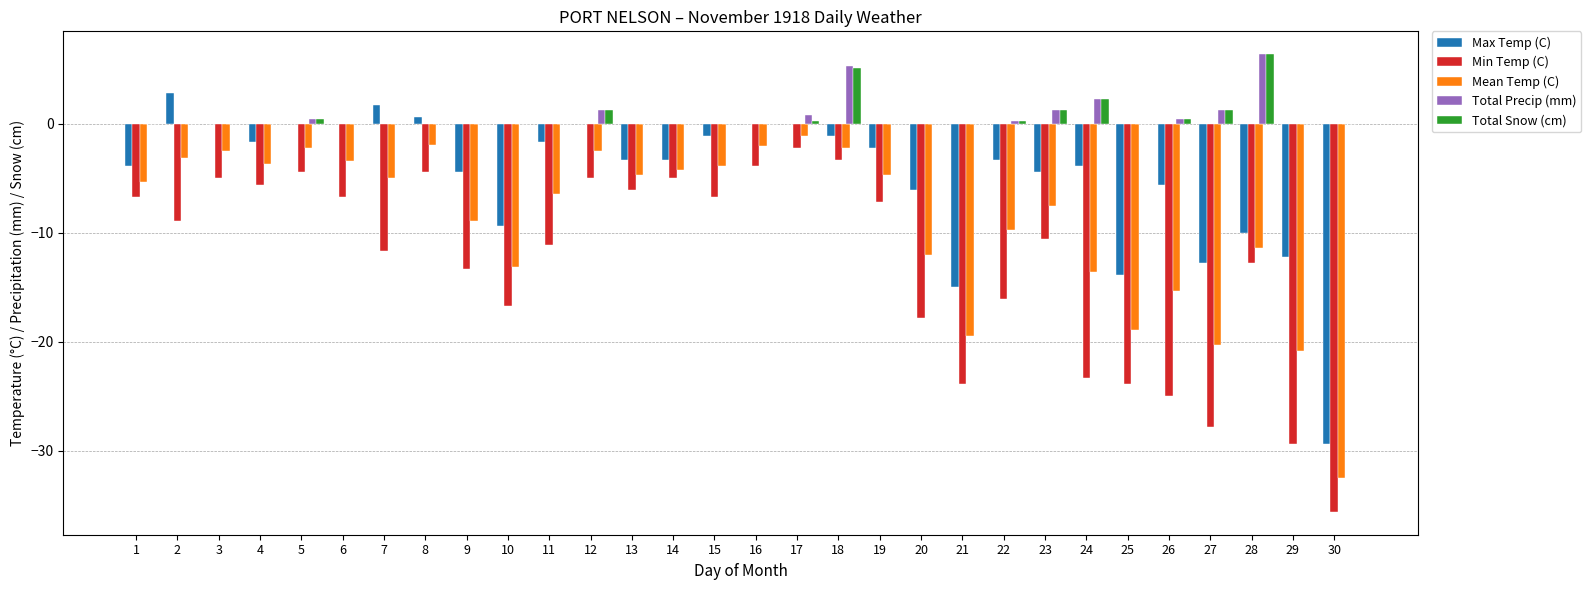

How many data points does each series have?

30